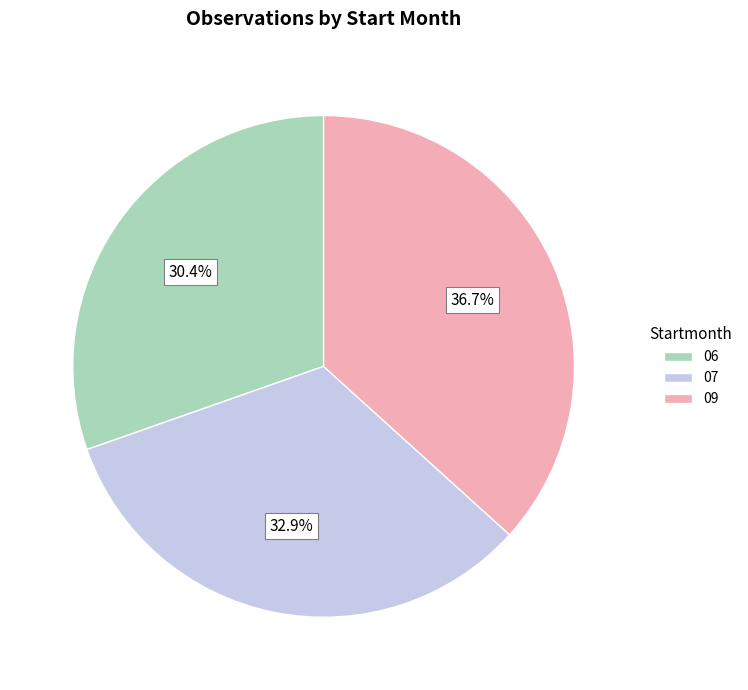

The 06 slice represents 17% of the pie. True or false?

False